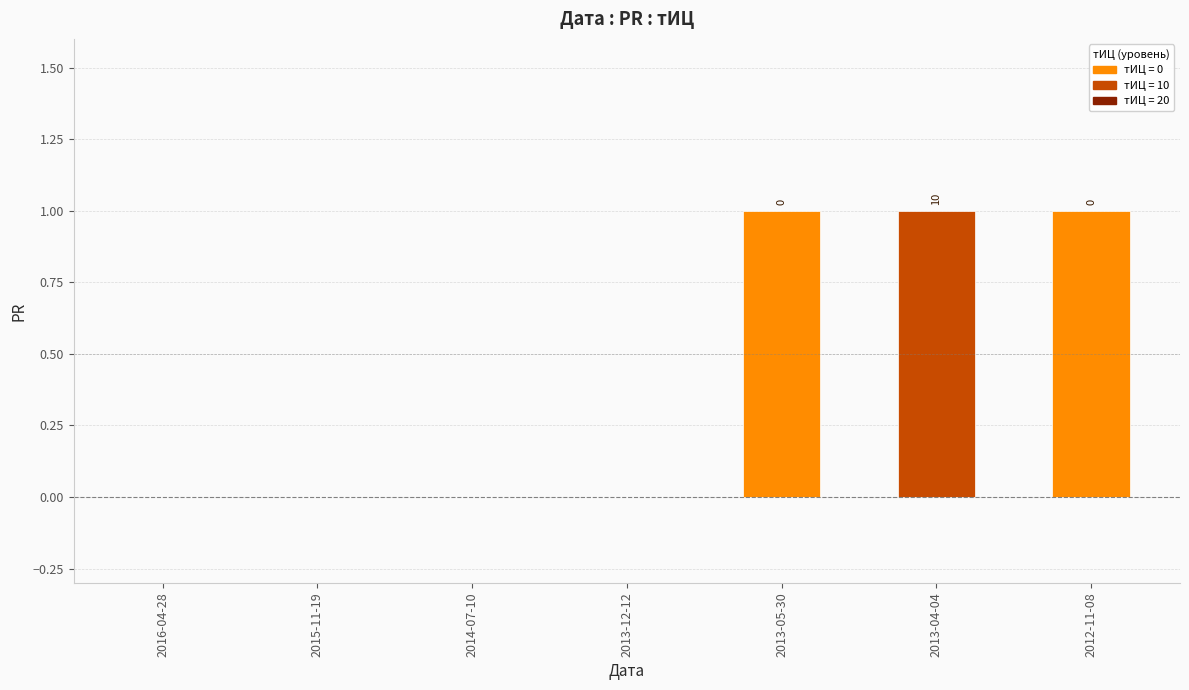

Are the bars horizontal?

No